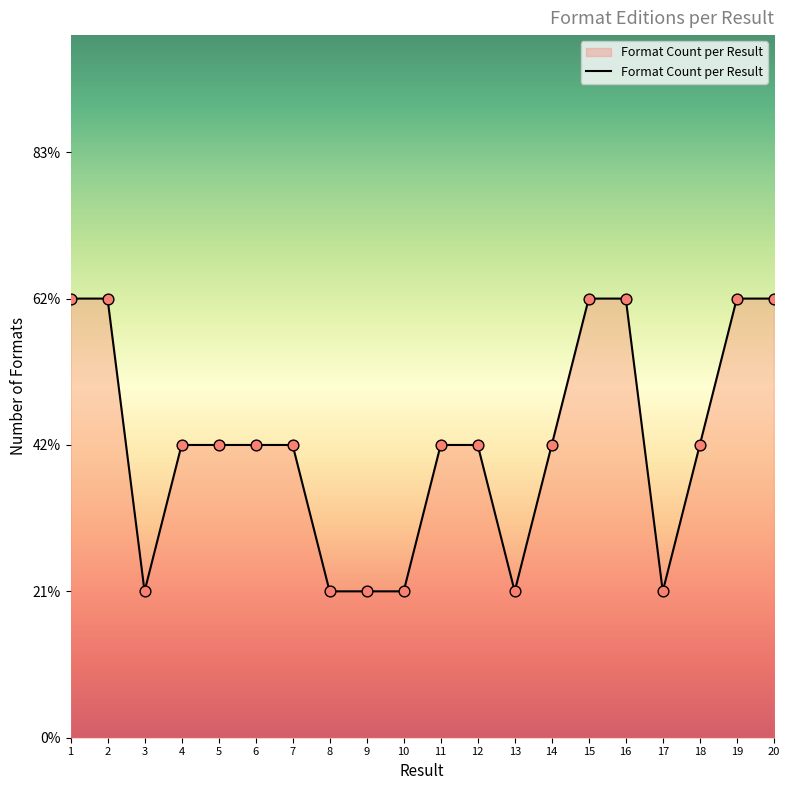

Is this an area chart (filled region under the line)?

Yes